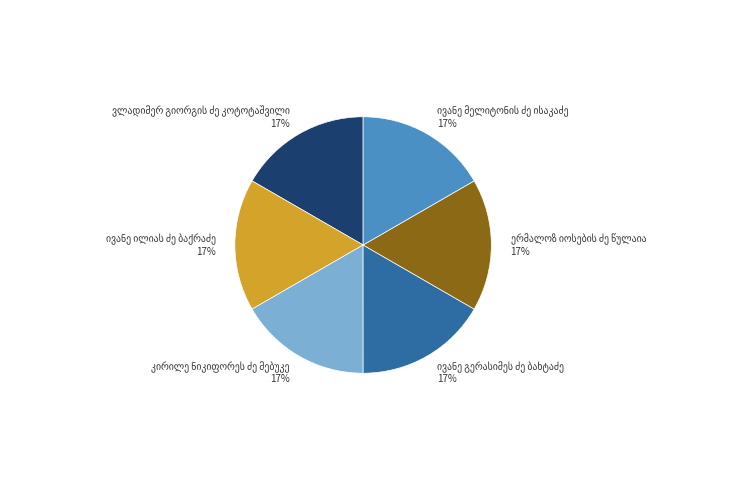

Count the number of slices in the pie.

6